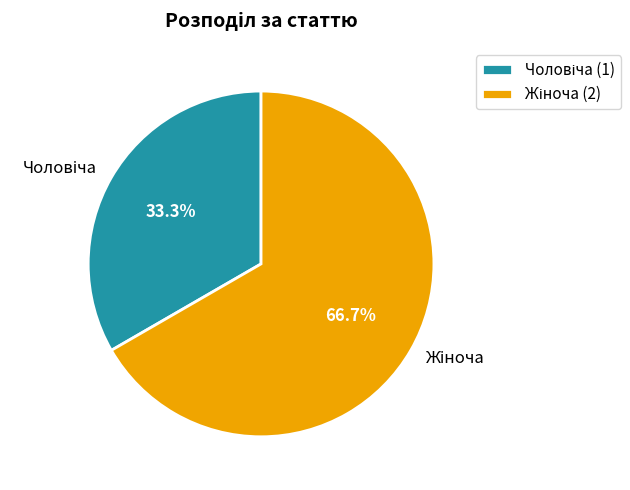

How many segments does this pie chart have?

2